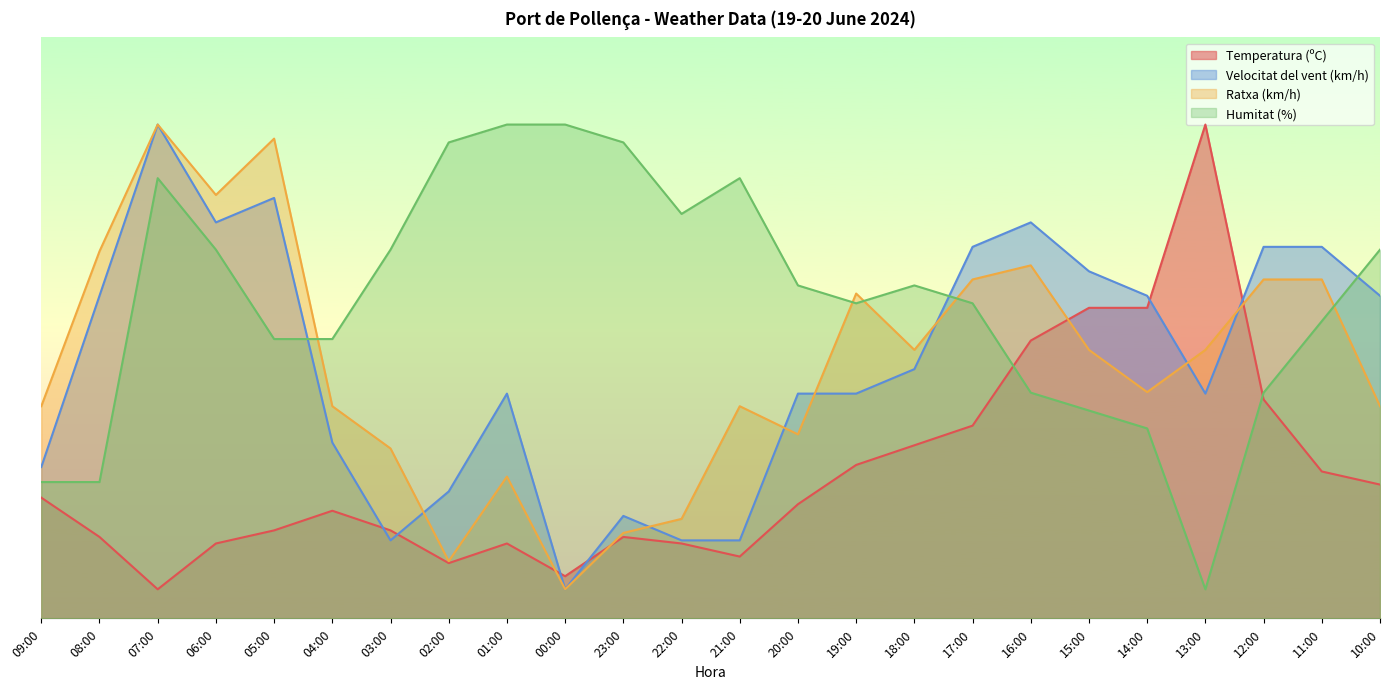

Reading left to right, extract all data points from this chart.

Temperatura (ºC): 20.8	14.0	5.0	12.9	15.1	18.5	15.1	9.5	12.9	7.3	14.0	12.9	10.6	19.6	26.4	29.8	33.2	47.8	53.5	53.5	85.0	37.7	25.3	23.0
Velocitat del vent (km/h): 26.1	55.5	85.0	68.2	72.4	30.3	13.4	21.8	38.7	5.0	17.6	13.4	13.4	38.7	38.7	42.9	63.9	68.2	59.7	55.5	38.7	63.9	63.9	55.5
Ratxa (km/h): 36.5	63.2	85.0	72.9	82.6	36.5	29.2	9.8	24.4	5.0	14.7	17.1	36.5	31.7	55.9	46.2	58.3	60.8	46.2	38.9	46.2	58.3	58.3	36.5
Humitat (%): 23.5	23.5	75.8	63.5	48.1	48.1	63.5	81.9	85.0	85.0	81.9	69.6	75.8	57.3	54.2	57.3	54.2	38.8	35.8	32.7	5.0	38.8	51.2	63.5